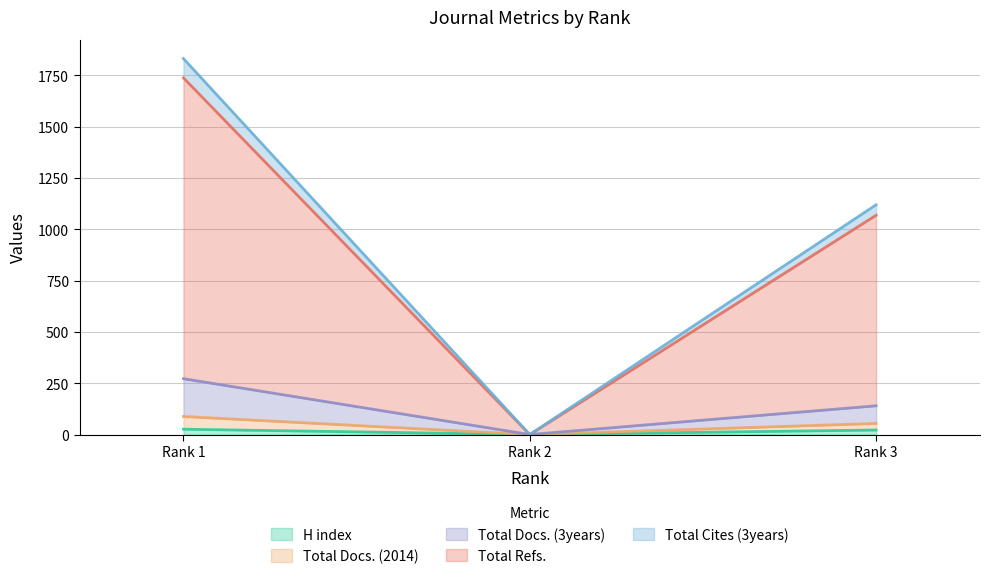

What are all the series names shown in the legend?

H index, Total Docs. (2014), Total Docs. (3years), Total Refs., Total Cites (3years)